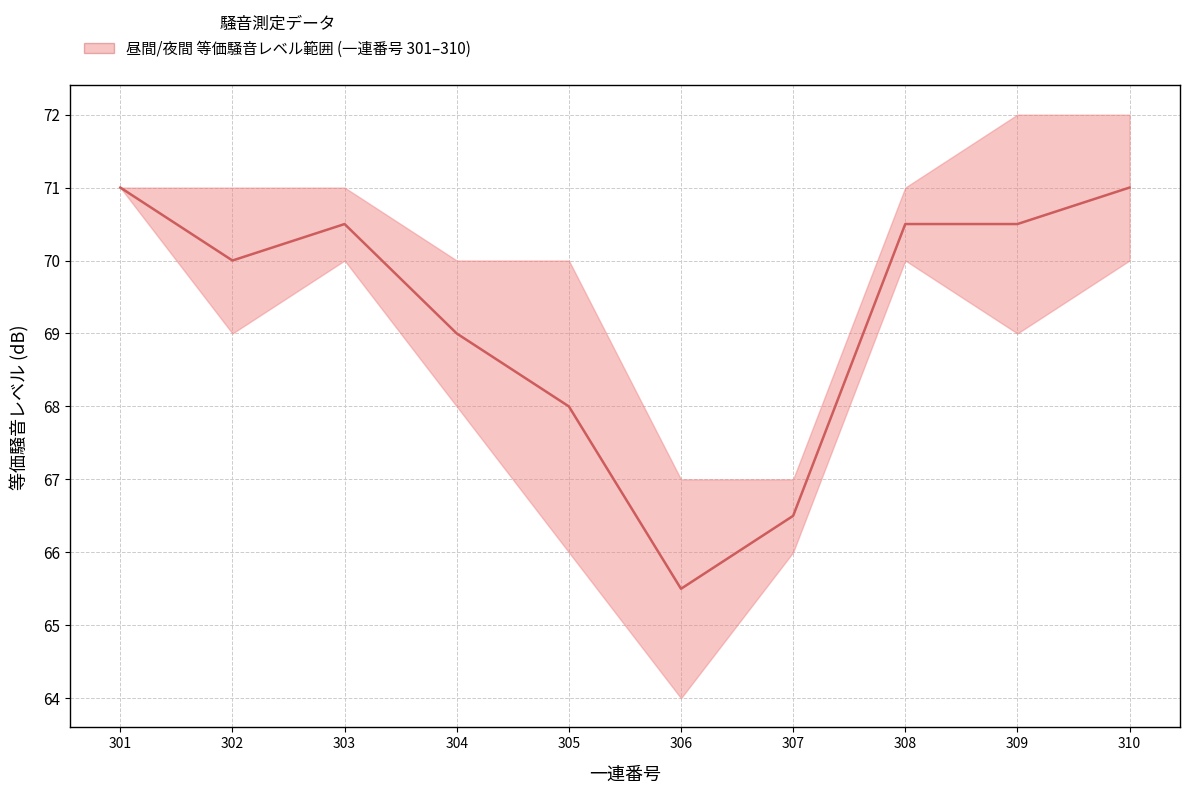

What is the sum of the values at 303 and 310?

141.5